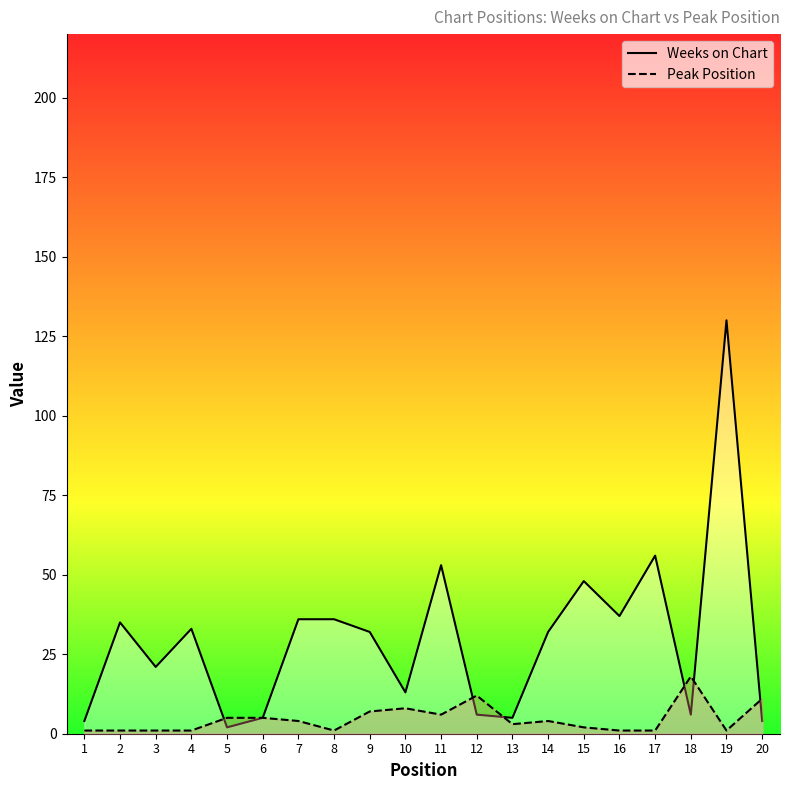

Reading left to right, what are all the values shown in this chart?

Weeks on Chart: 4	35	21	33	2	5	36	36	32	13	53	6	5	32	48	37	56	6	130	4
Peak Position: 1	1	1	1	5	5	4	1	7	8	6	12	3	4	2	1	1	18	1	11